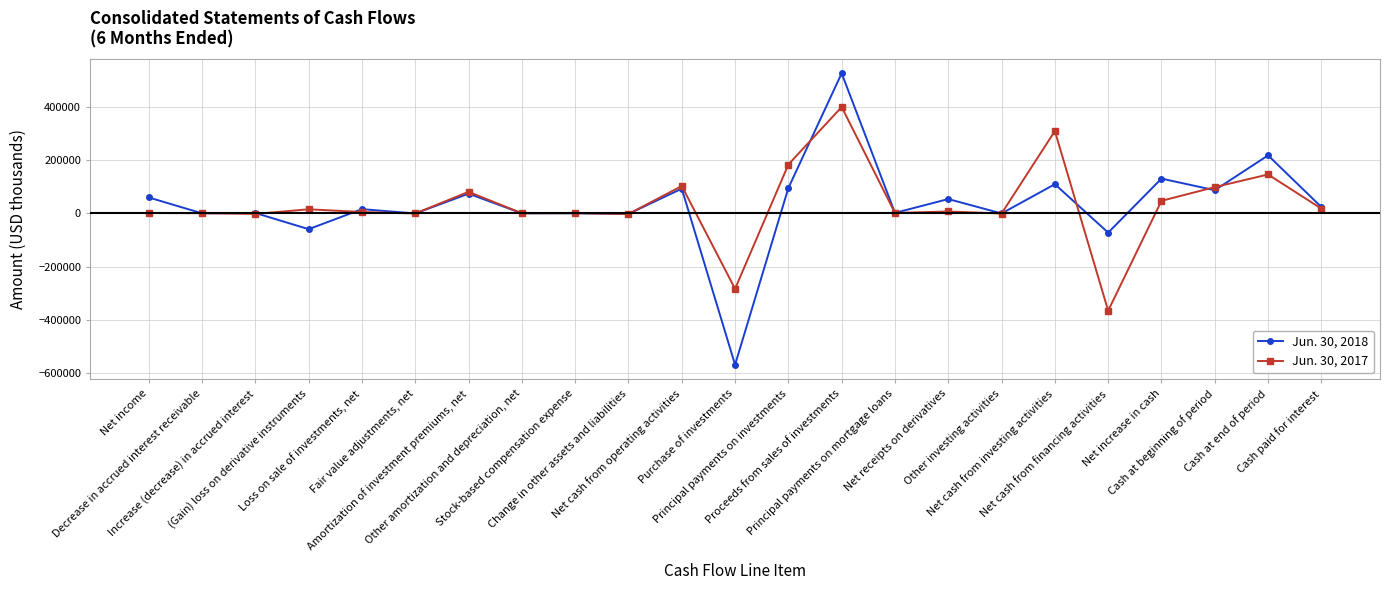

How many categories are shown in the chart?

23